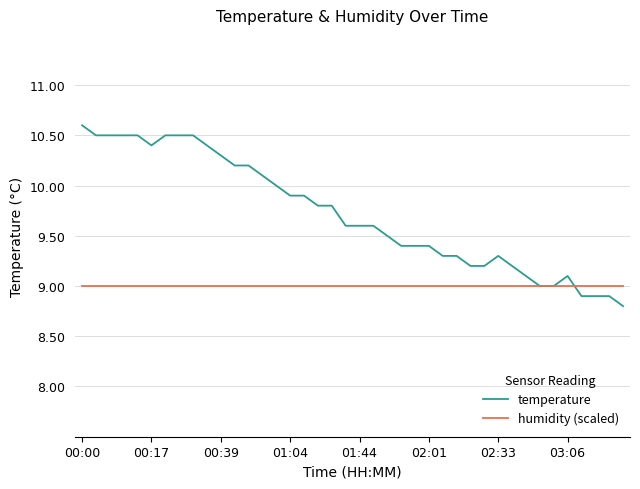

What is the smallest value displayed?

8.8